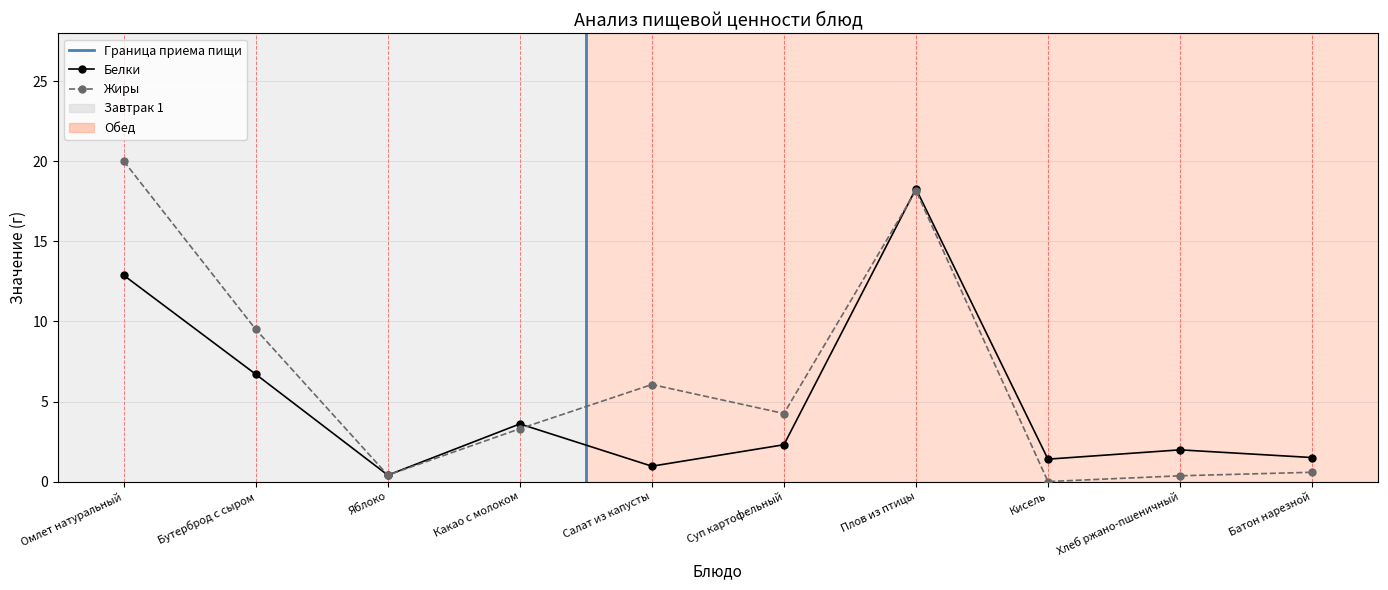

Where is the first local minimum for Жиры?

Яблоко